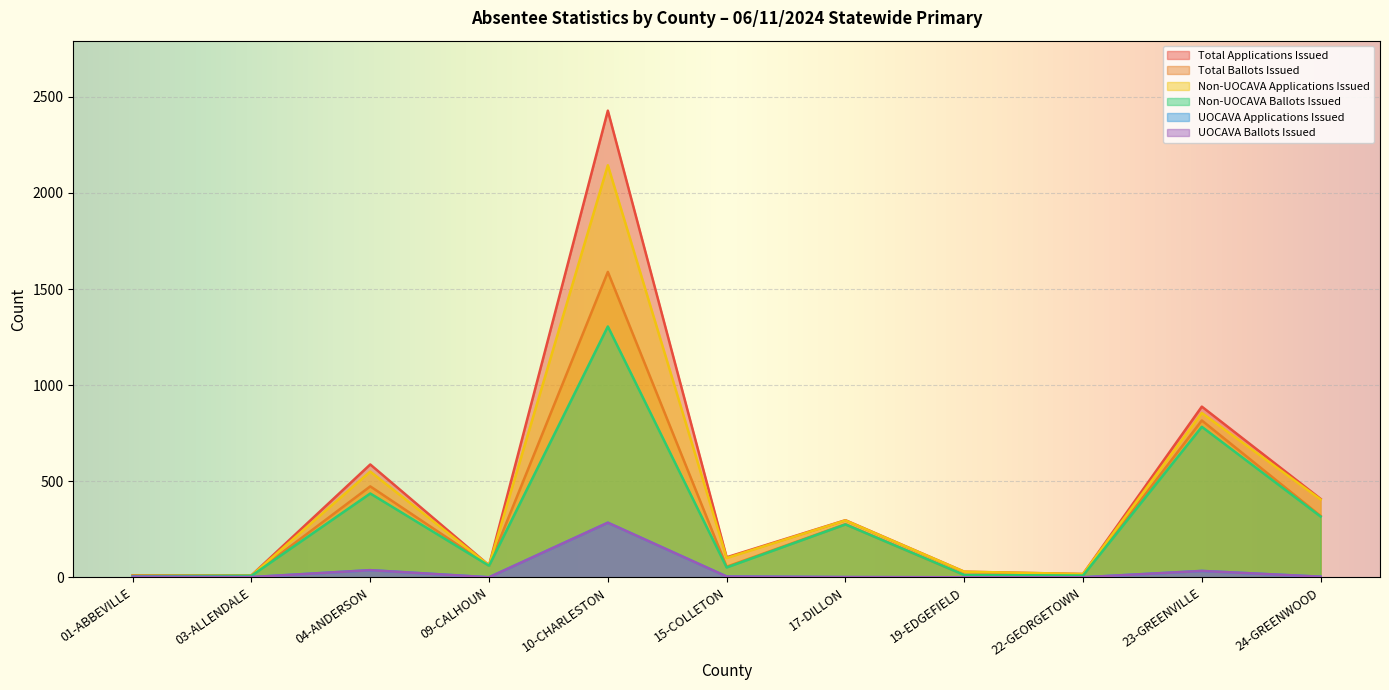

What is the spread (max minus min) of values at 04-ANDERSON?

550